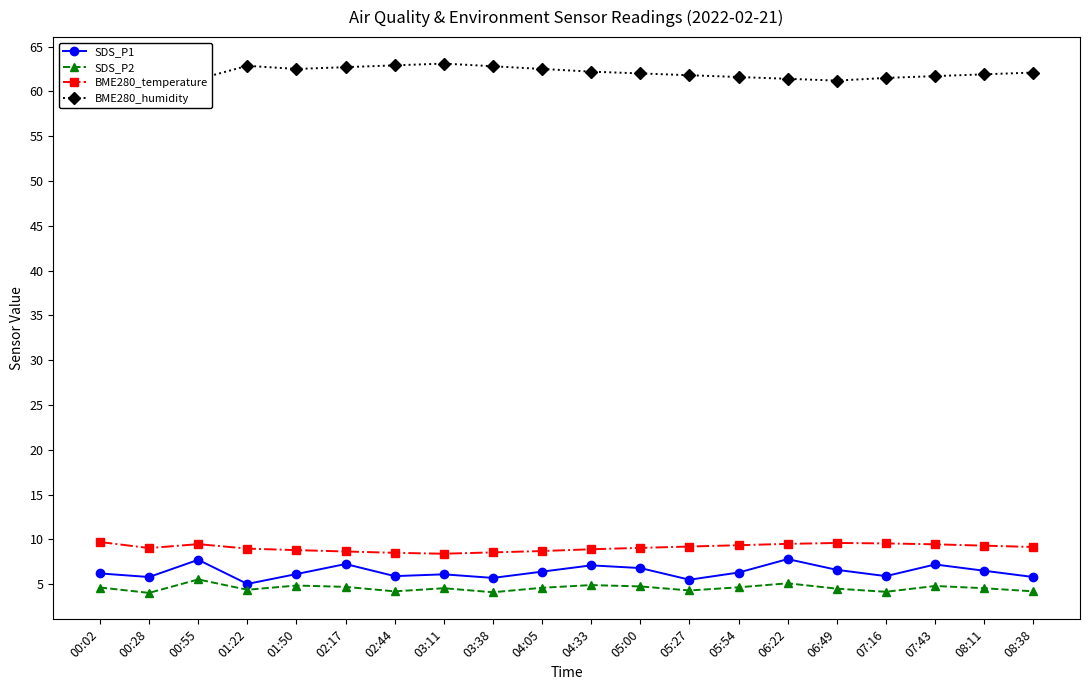

List the labels in order of BME280_temperature value, largest first.

00:02, 06:49, 07:16, 06:22, 00:55, 07:43, 05:54, 08:11, 05:27, 08:38, 05:00, 00:28, 01:22, 04:33, 01:50, 04:05, 02:17, 03:38, 02:44, 03:11